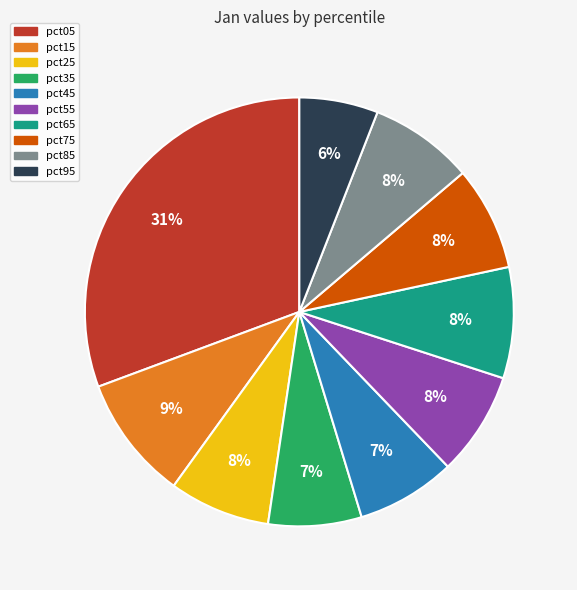

Do pct15 and pct45 together represent more than half of the pie?

No